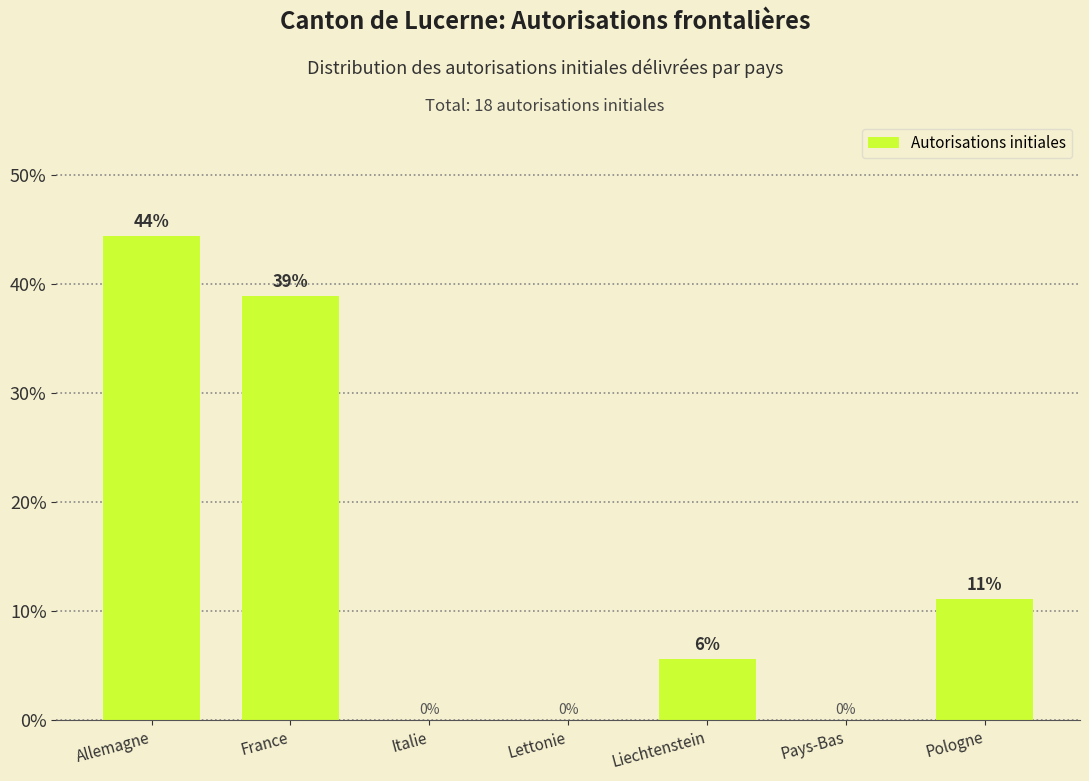

What is the sum of the values at France and Pologne?

50.0